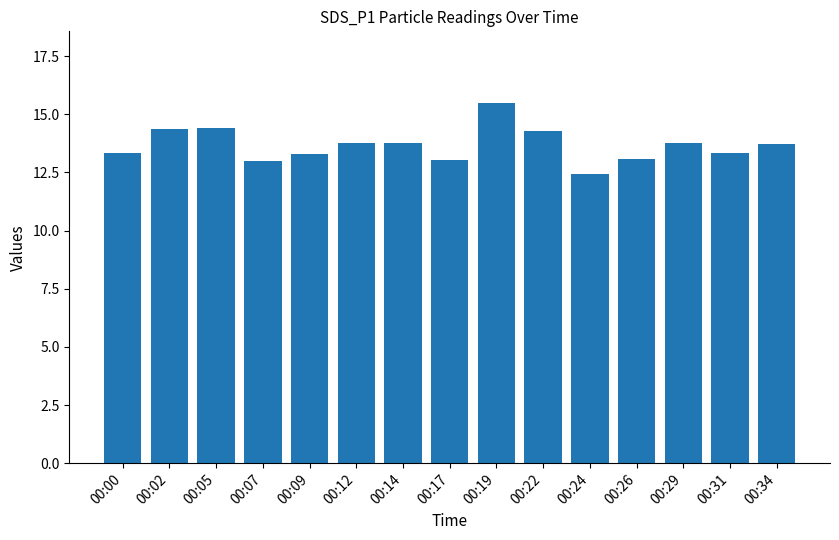

What is the average value?

13.7